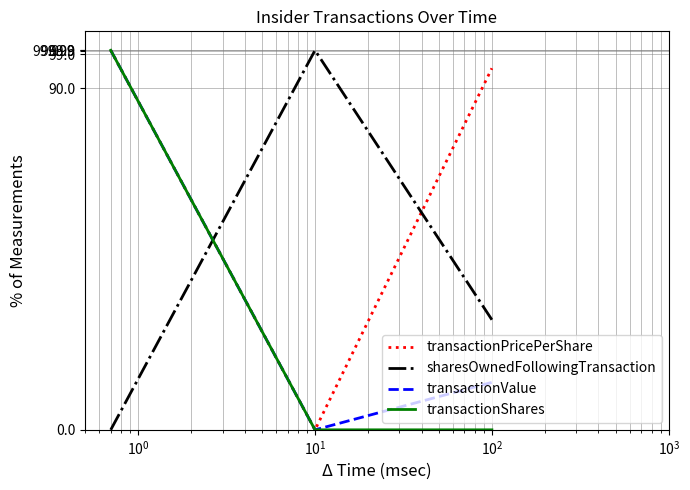

How many series are shown in this chart?

4